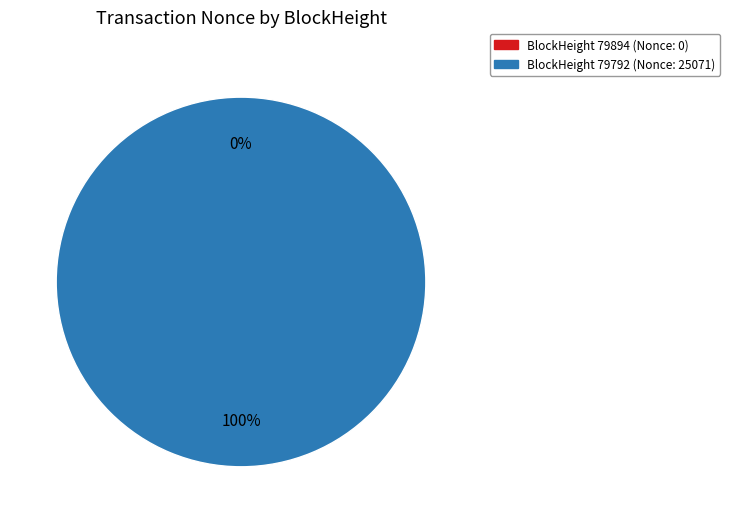

True or false: 79894 accounts for 0% of the total.

True